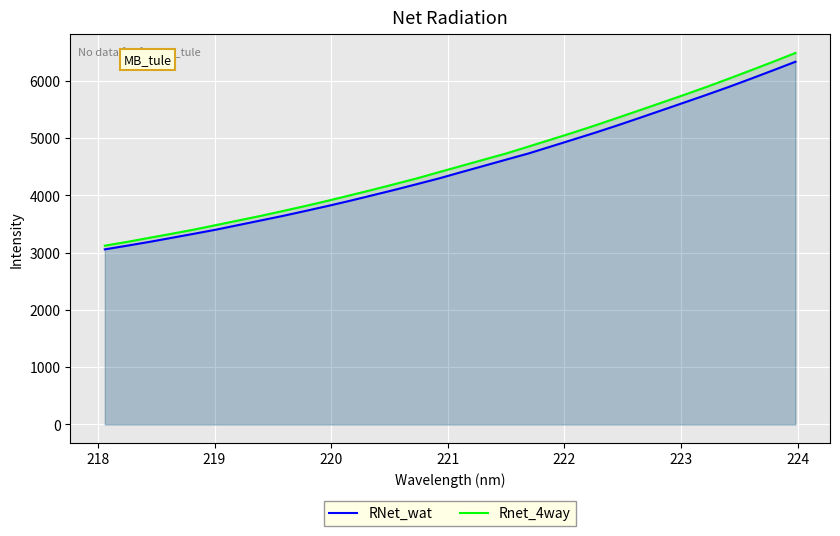

Count the number of data series in this chart.

2